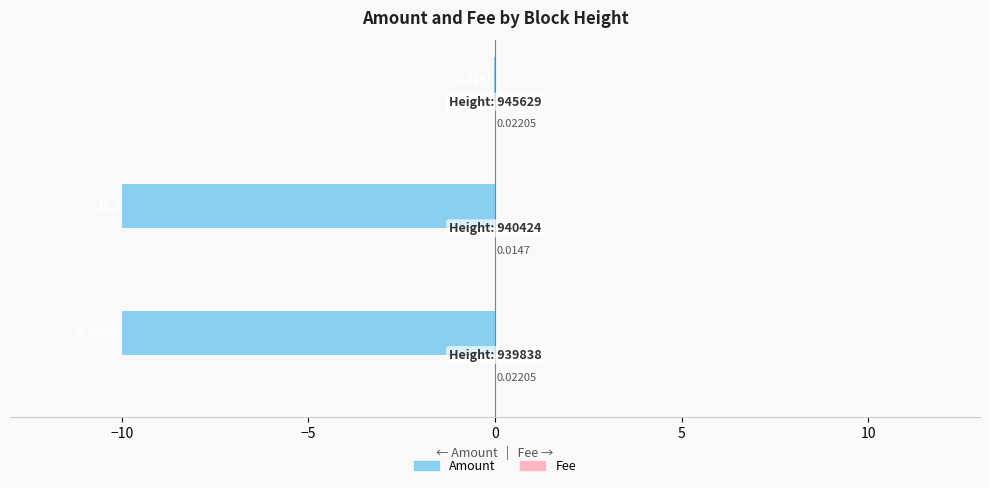

How many categories are shown in the chart?

3